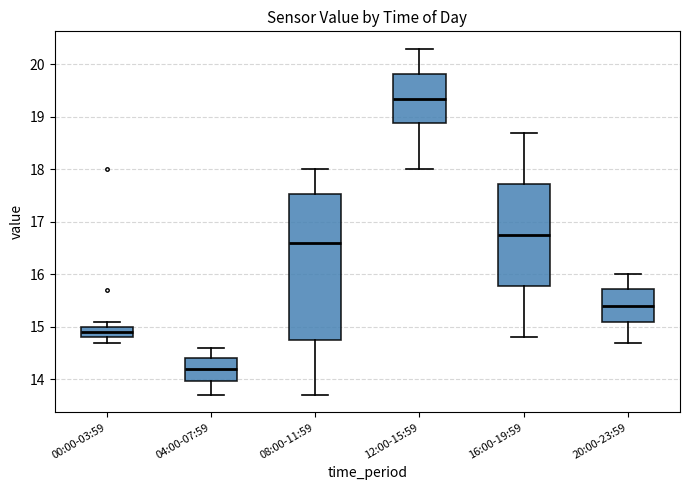

Where does the lower whisker of the box for 00:00-03:59 end on the y-axis? The values are not printed on the chart, so give them approximately, as read against the axis.

14.7